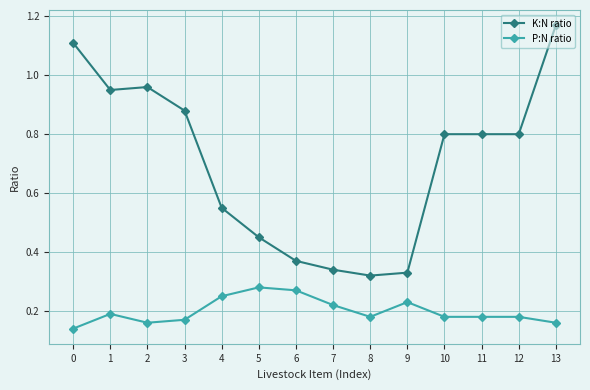

What is the spread (max minus min) of values at 2?

0.8